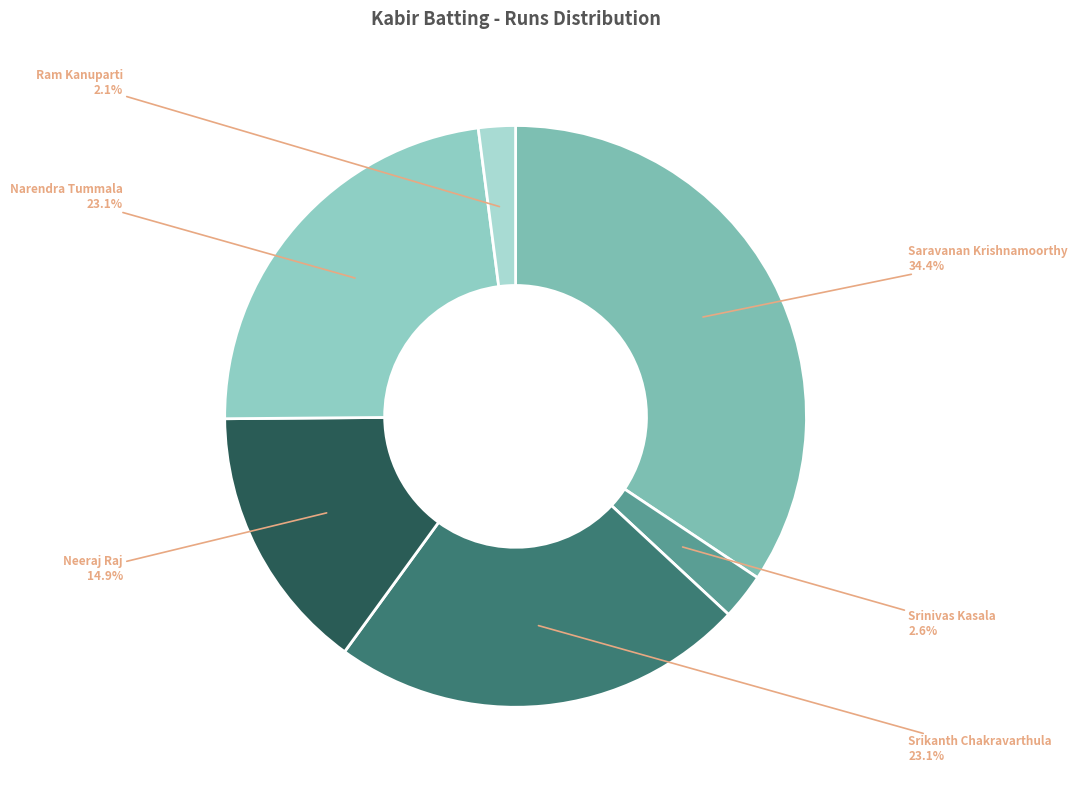

True or false: Neeraj Raj accounts for 15% of the total.

True